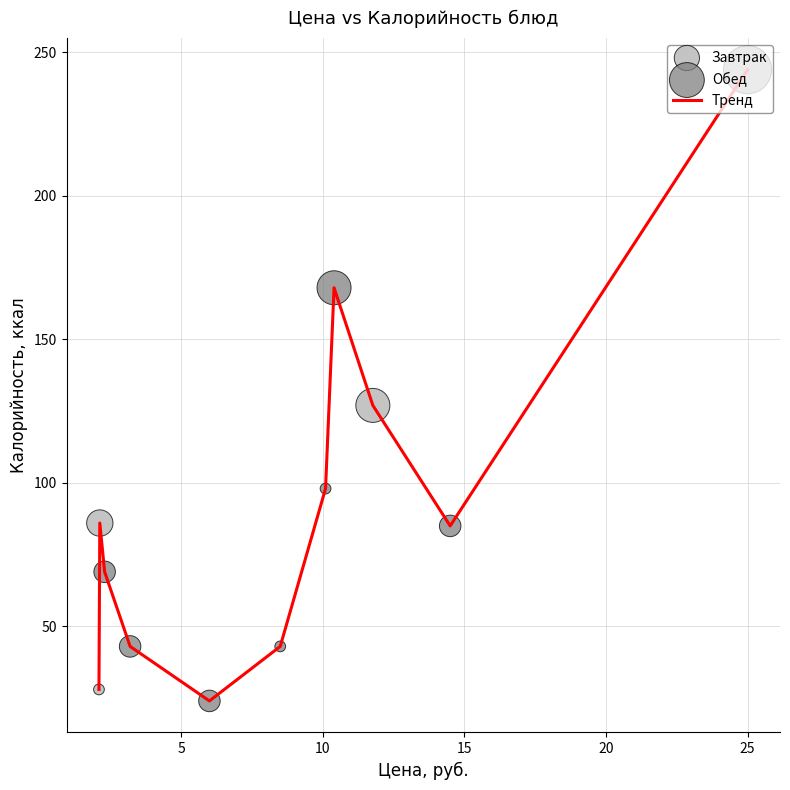

What is the minimum value shown in the chart?

24